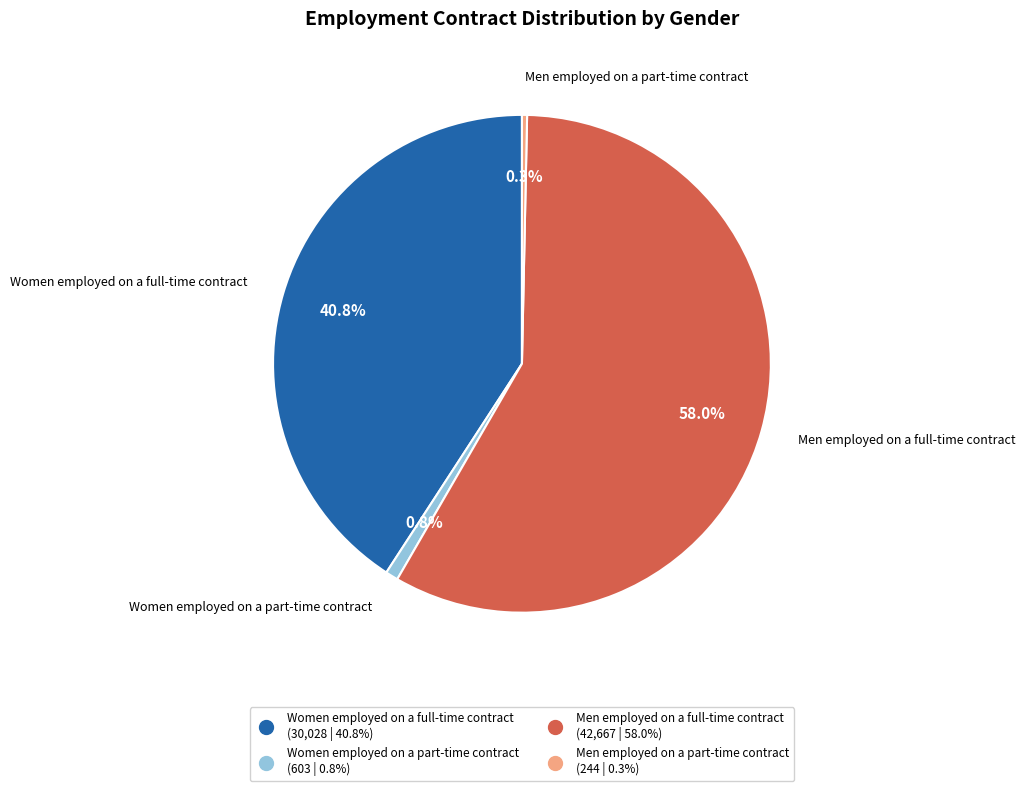

To the nearest percent, what percentage of the pie is Women employed on a part-time contract?

1%